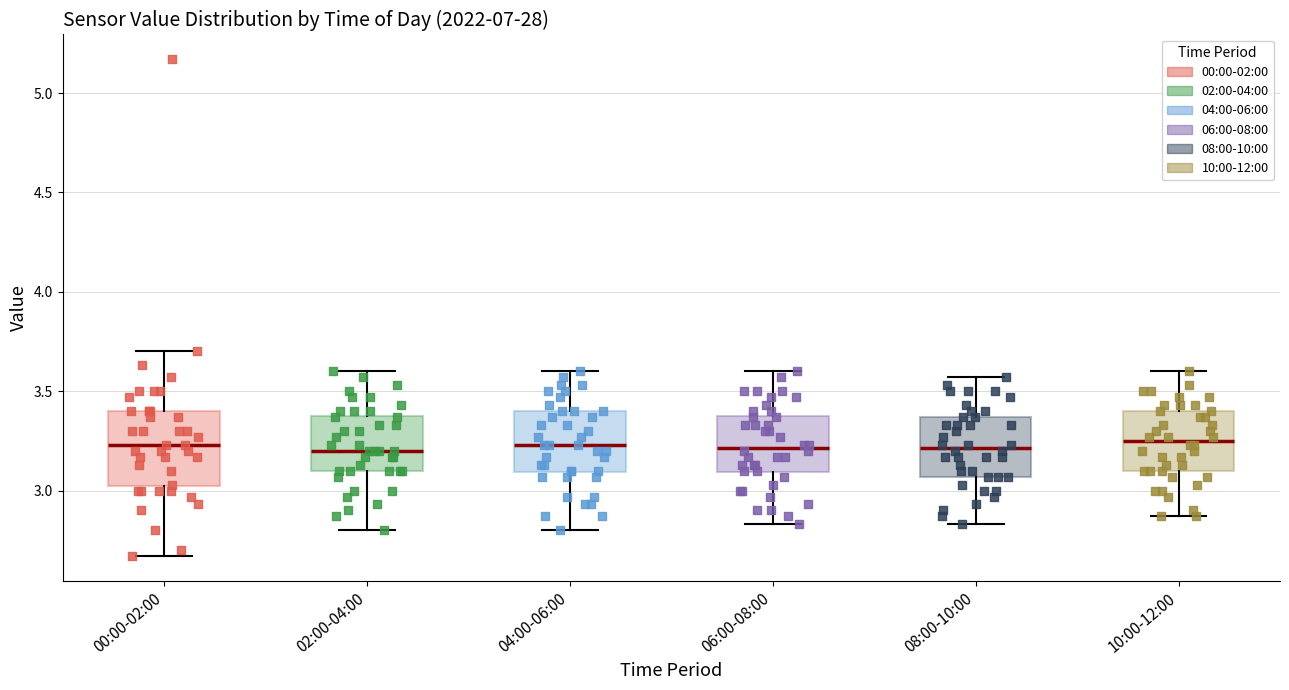

Reading left to right, read every box against the y-axis: the position of its median line, the range the box covers, and the ends of its whiskers. The values are not printed on the chart, so give them approximately, as read against the axis.

00:00-02:00: median 3.25, box 3.00 to 3.40, whiskers 2.65 to 3.70
02:00-04:00: median 3.20, box 3.10 to 3.40, whiskers 2.80 to 3.60
04:00-06:00: median 3.25, box 3.10 to 3.40, whiskers 2.80 to 3.60
06:00-08:00: median 3.20, box 3.10 to 3.40, whiskers 2.85 to 3.60
08:00-10:00: median 3.20, box 3.05 to 3.35, whiskers 2.85 to 3.55
10:00-12:00: median 3.25, box 3.10 to 3.40, whiskers 2.85 to 3.60